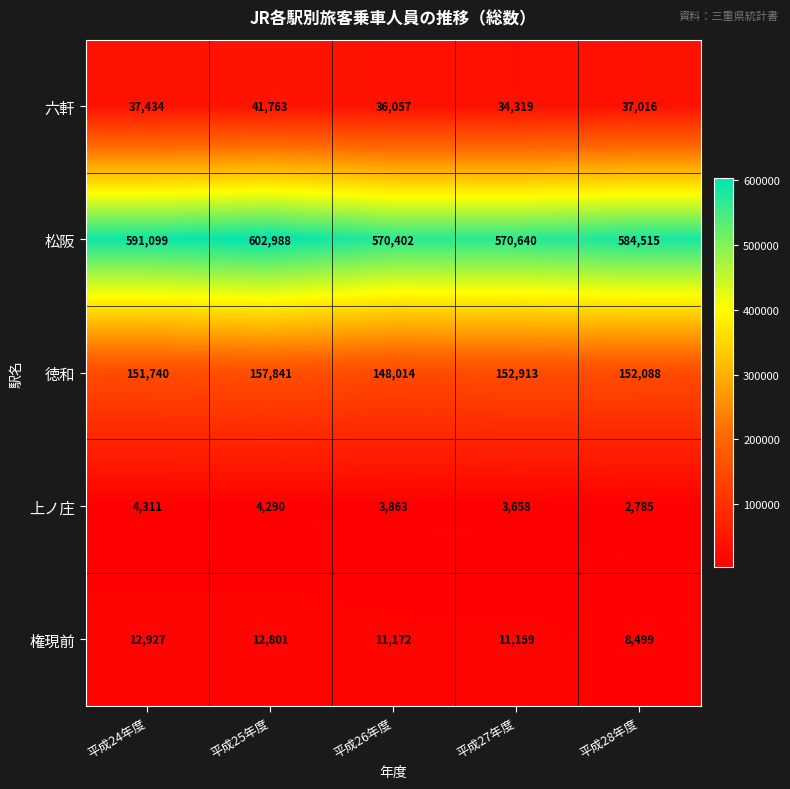

At which category is the sum across all series the highest?

平成25年度